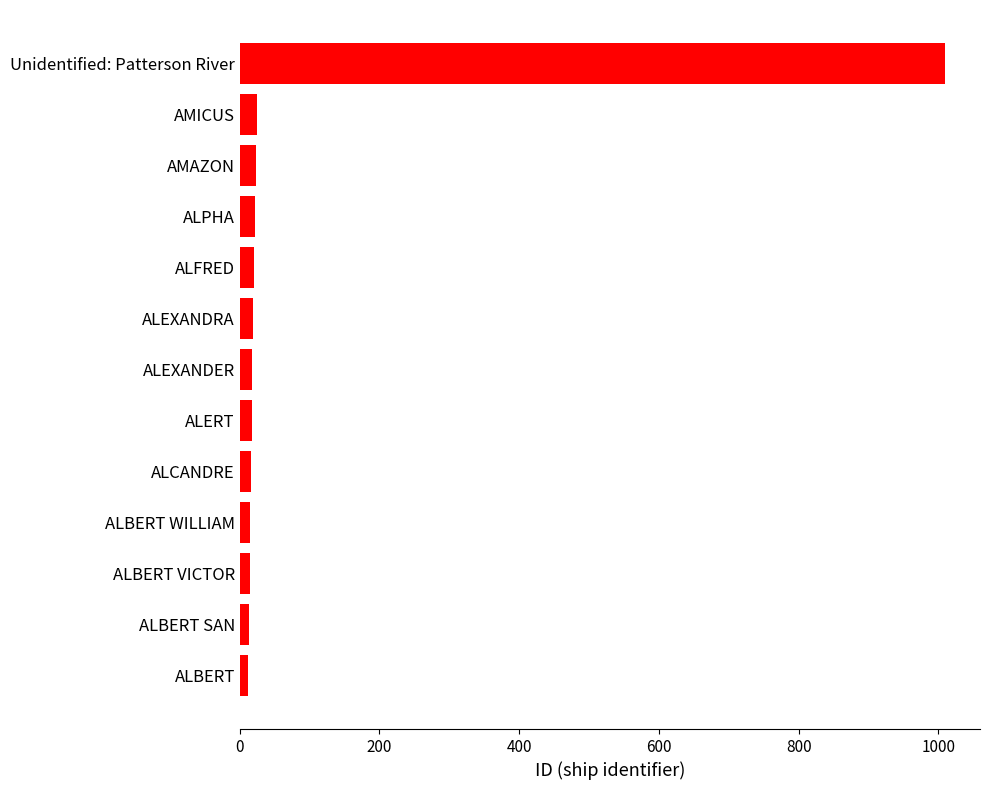

What is the maximum value shown in the chart?

1009